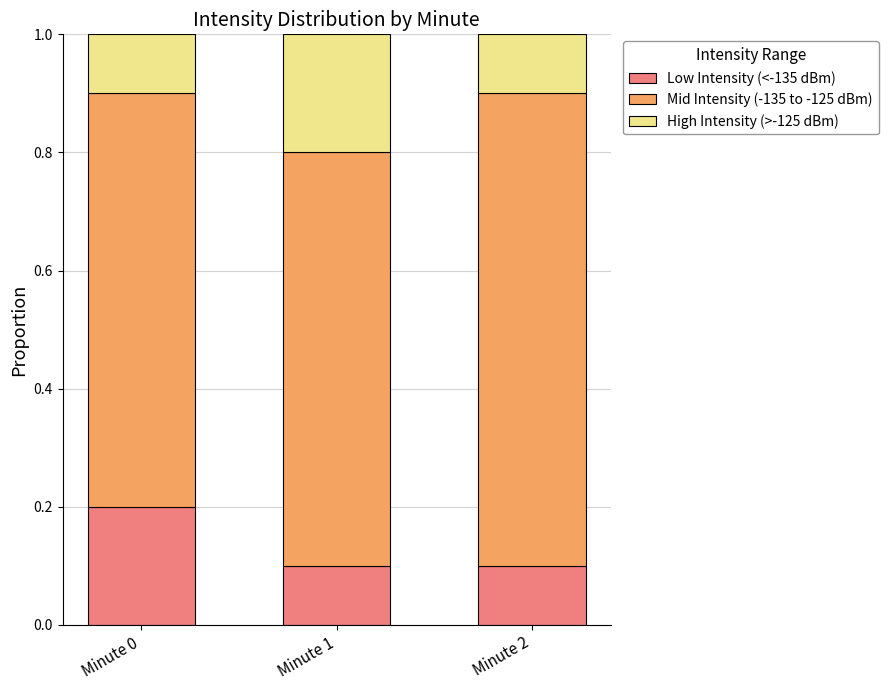

Count the Low Intensity (<-135 dBm) values in the range 0 to 1.

3